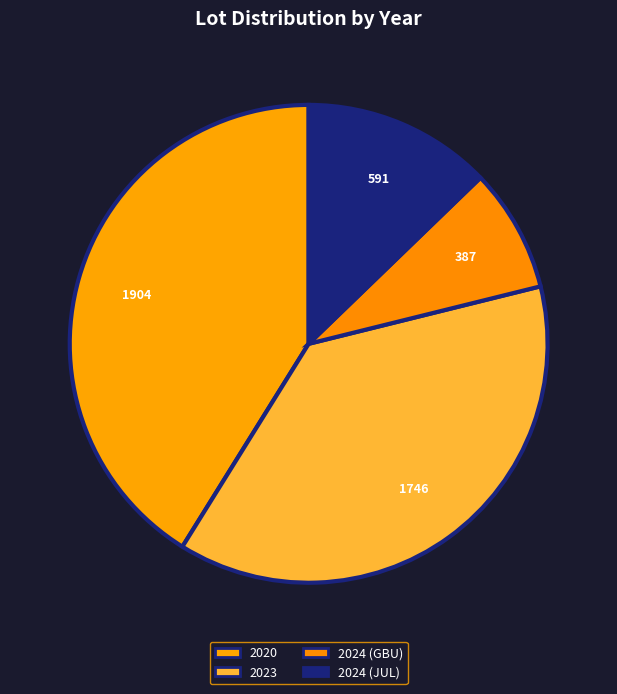

How many segments does this pie chart have?

4